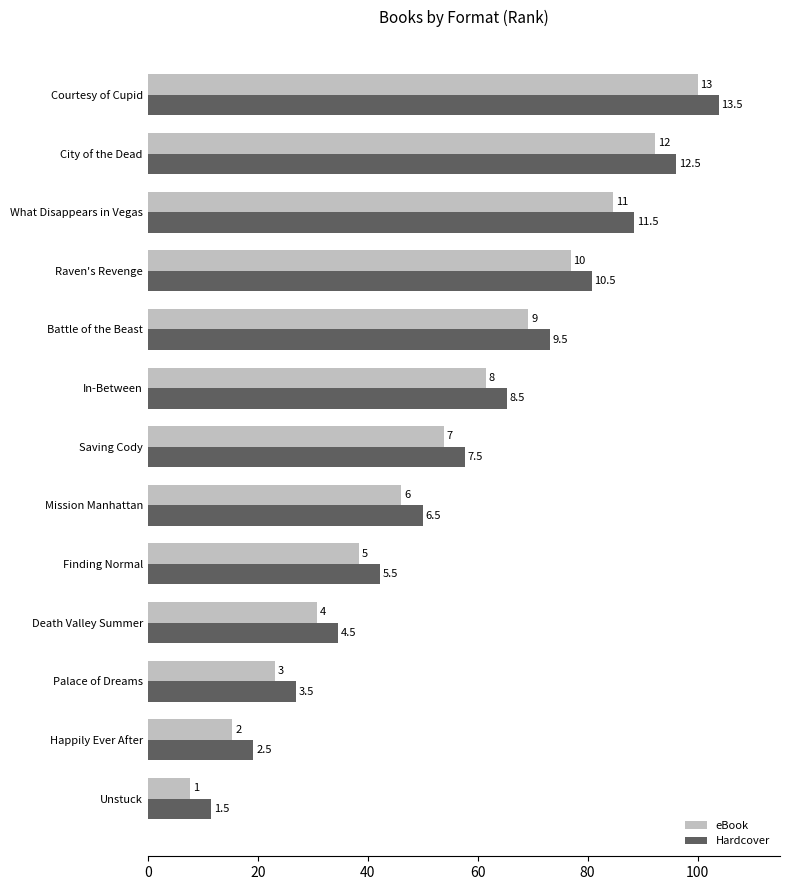

Which series has the largest range (max minus min)?

Hardcover